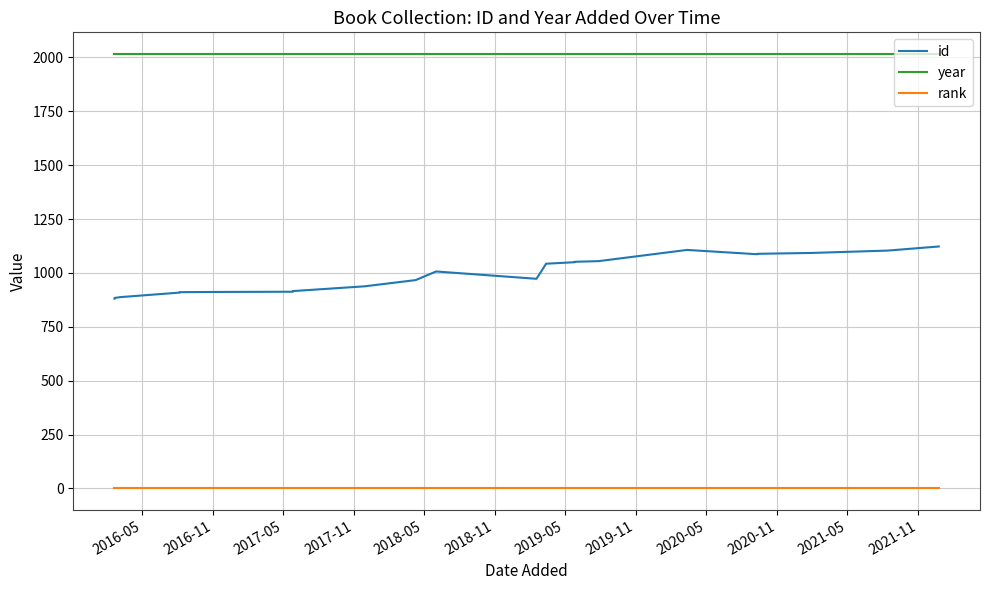

What is the average value of the rank series?

1